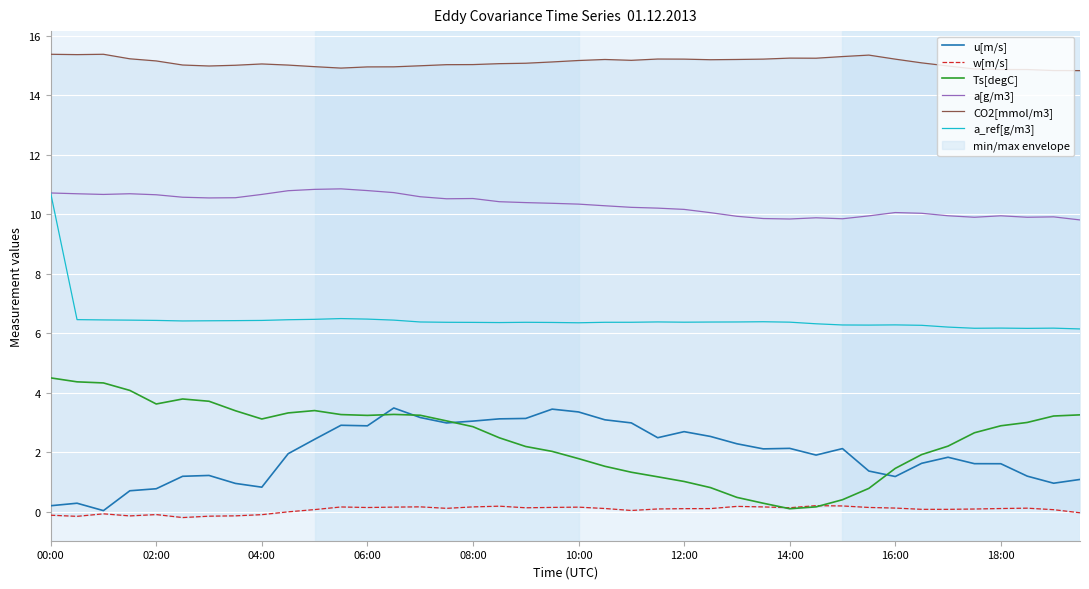

True or false: a[g/m3] and w[m/s] cross at least once.

False